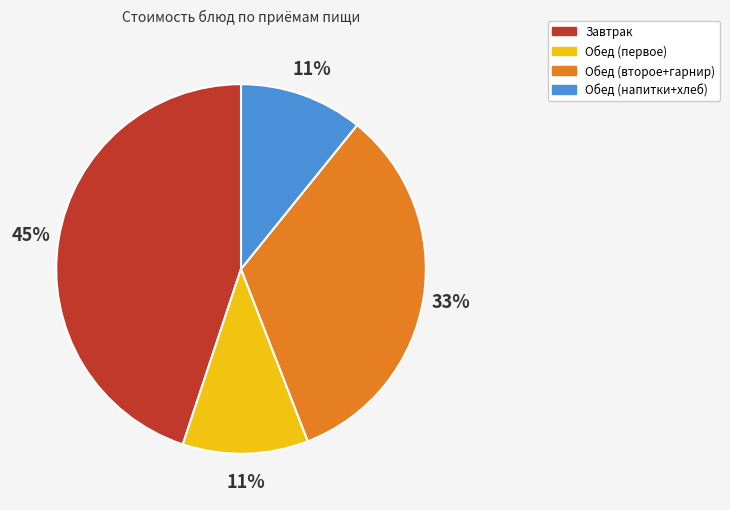

Does any single category account for the majority?

No